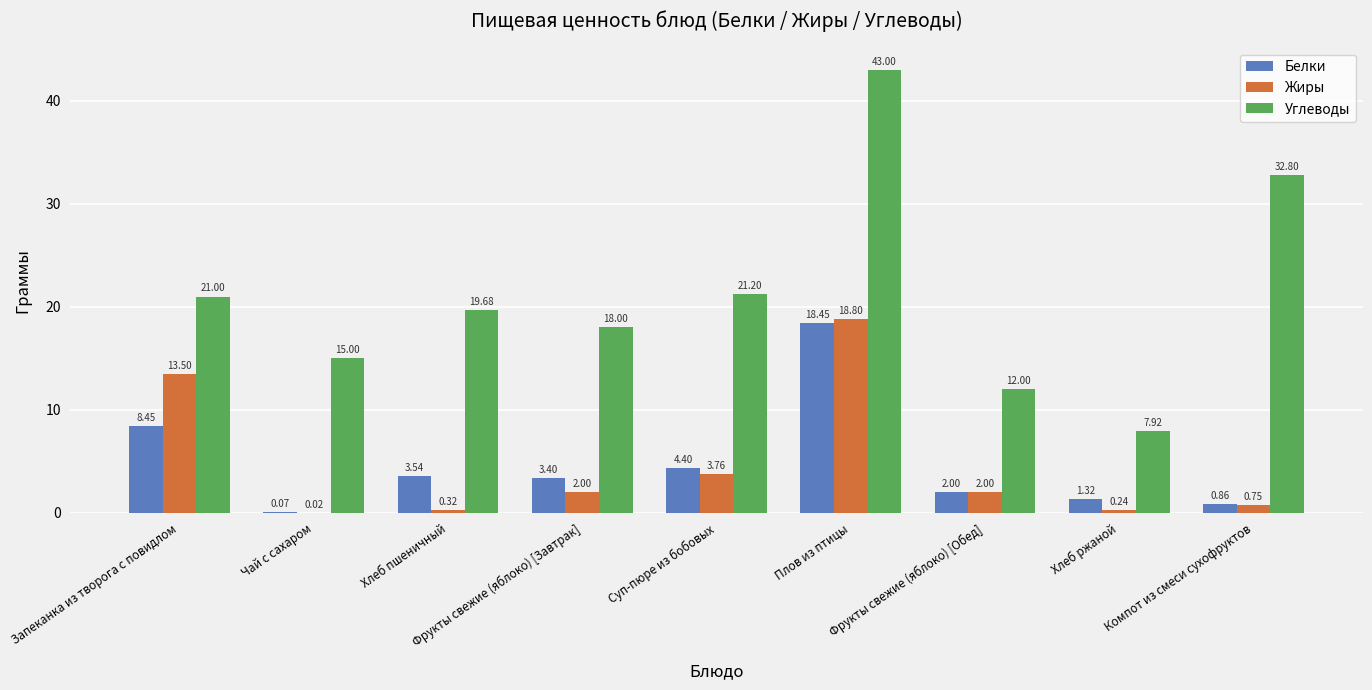

What is the sum of all Белки values?

42.5